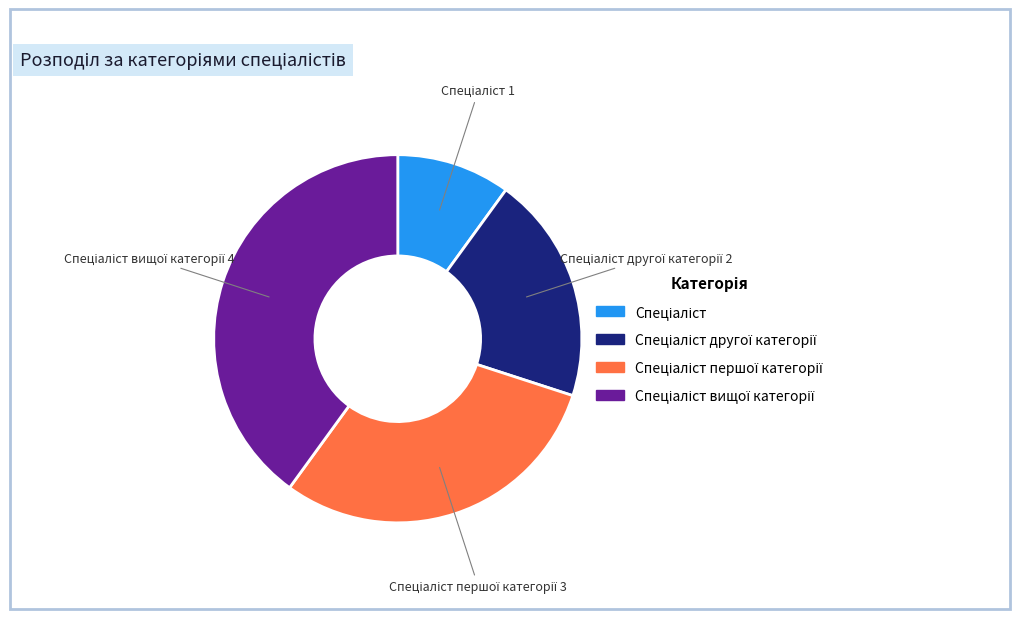

Is there any slice that represents more than half of the pie?

No